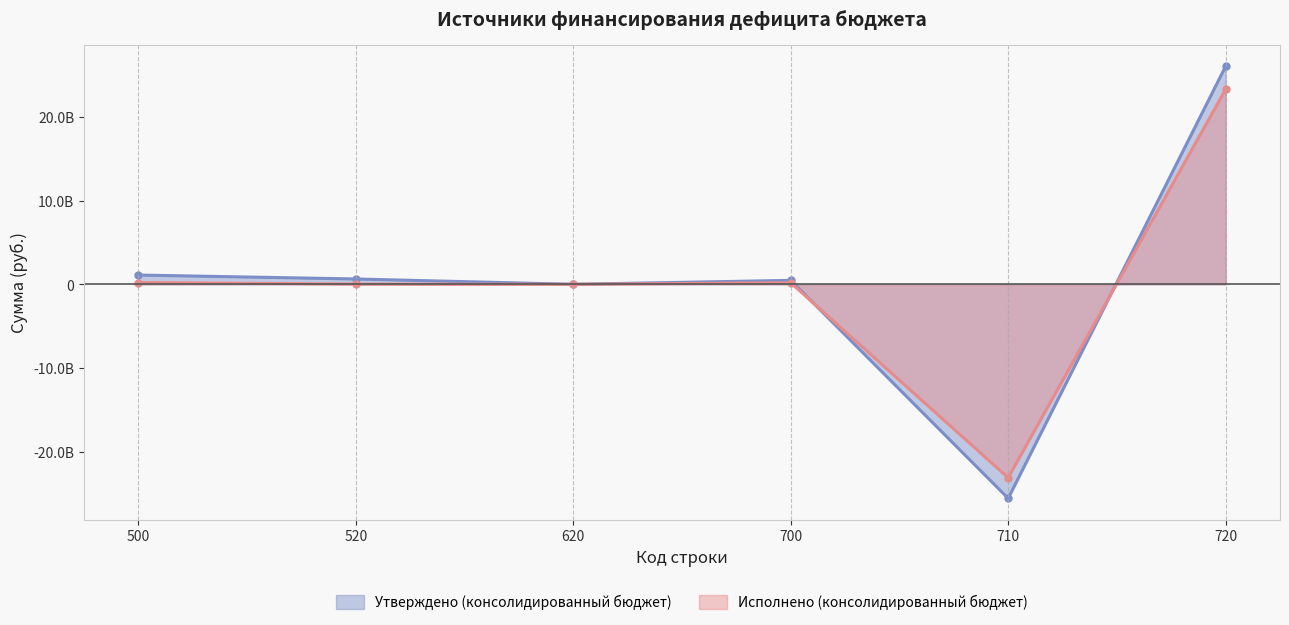

Between which two adjacent categories do Исполнено (консолидированный бюджет) and Утверждено (консолидированный бюджет) first intersect?

700 and 710